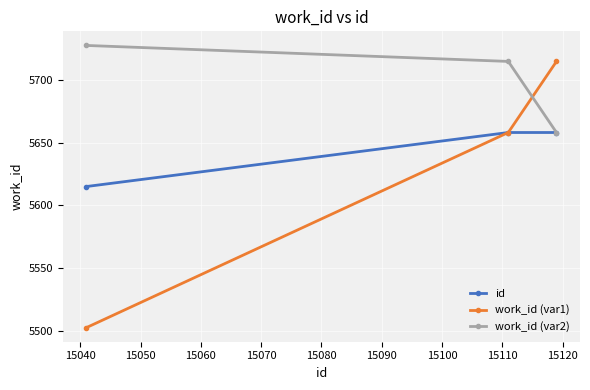

How many data points does each series have?

3